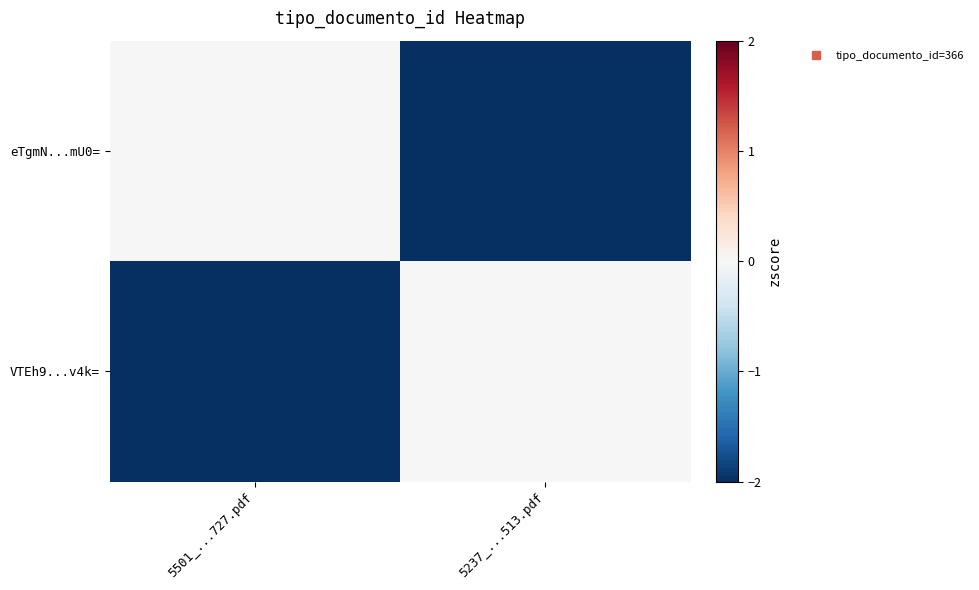

Reading right to left, extract all data points from this chart.

eTgmN...mU0=: 5237_...513.pdf=-2	5501_...727.pdf=0
VTEh9...v4k=: 5237_...513.pdf=0	5501_...727.pdf=-2